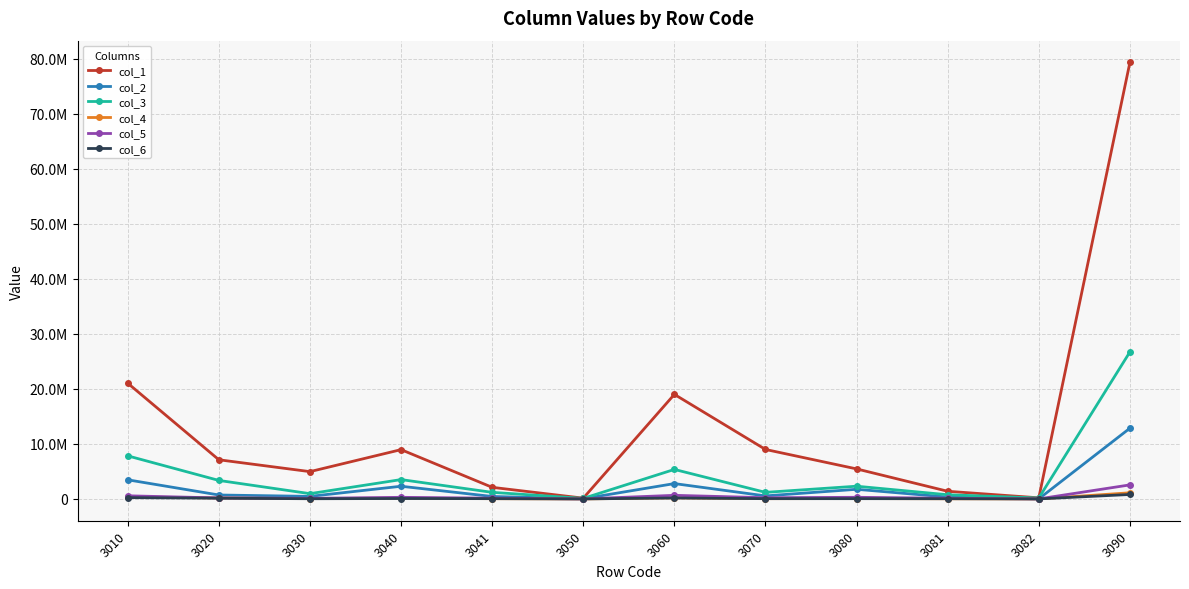

What is the difference between the col_1 values at 3020 and 3060?

11883709